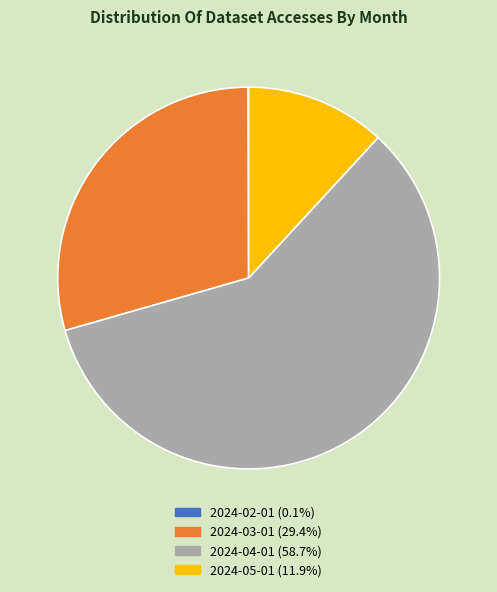

Which slice is the largest?

2024-04-01